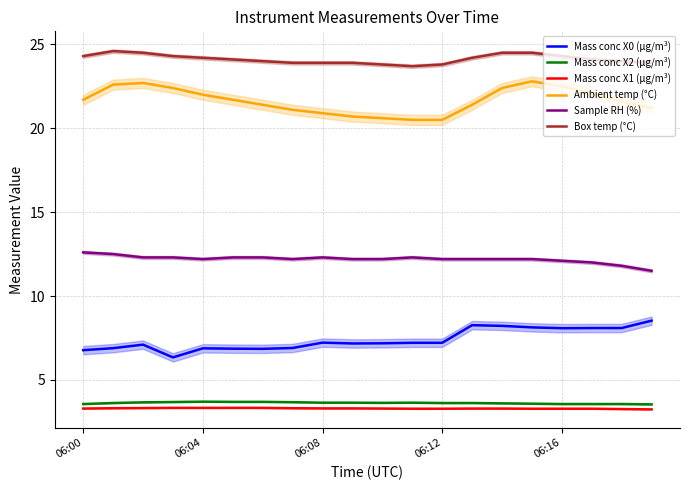

True or false: Mass conc X1 (μg/m³) and Sample RH (%) intersect in this chart.

False